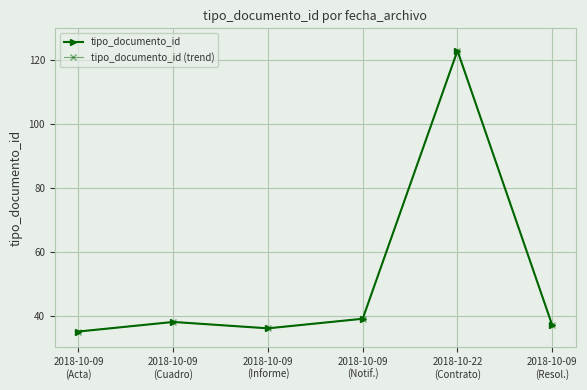

True or false: tipo_documento_id and tipo_documento_id (trend) intersect in this chart.

False